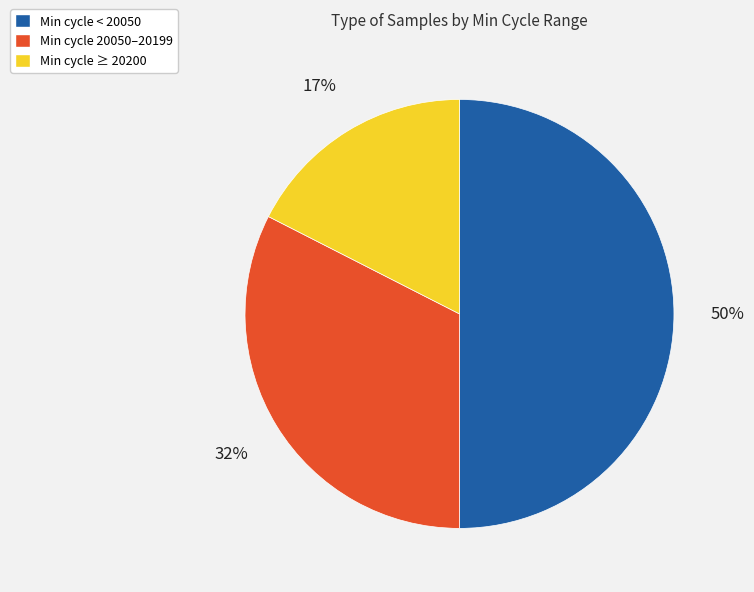

To the nearest percent, what is the average slice percentage?

33%